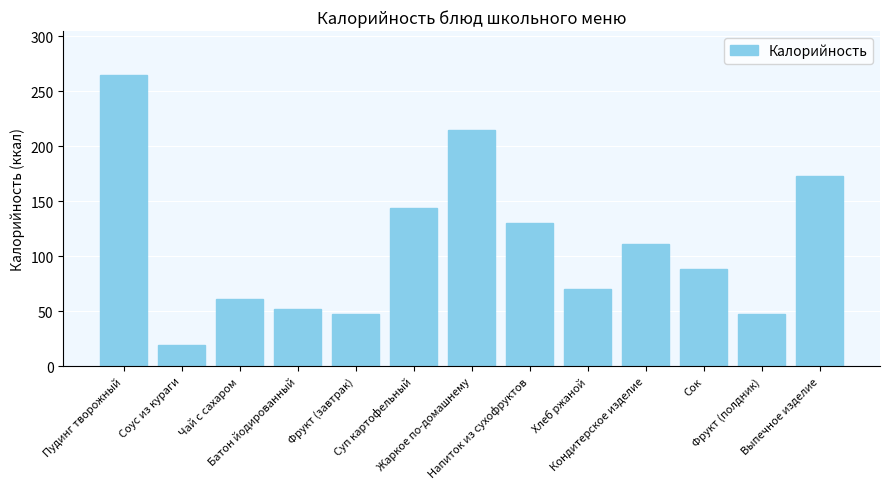

What is the greatest value displayed?

265